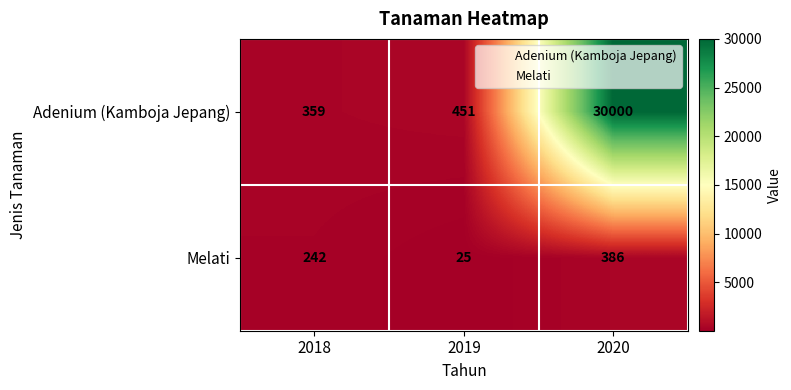

How many distinct data groups are displayed?

2